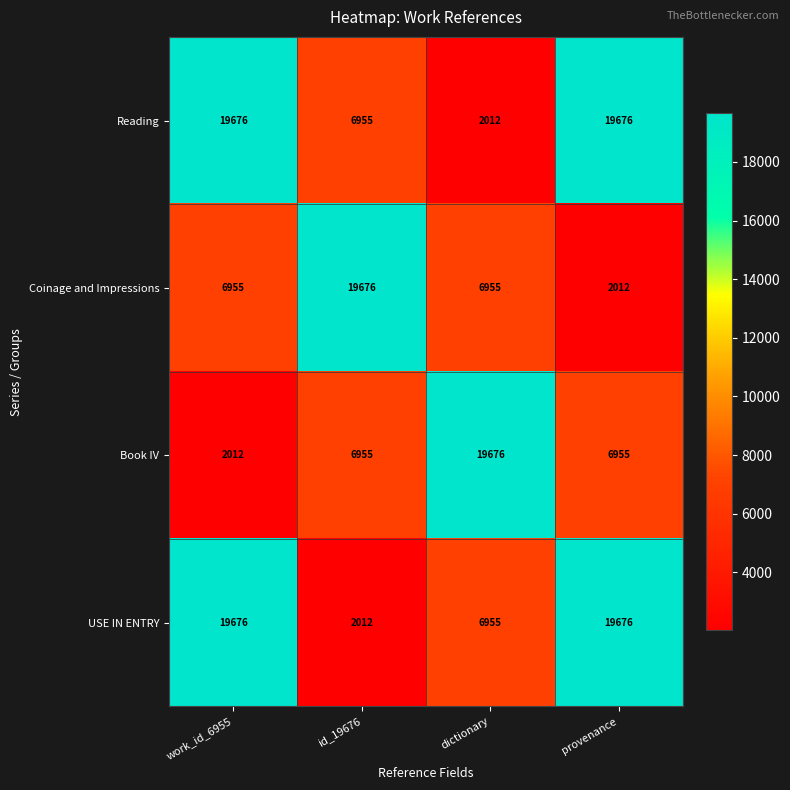

True or false: Coinage and Impressions has a value of 992 at provenance.

False